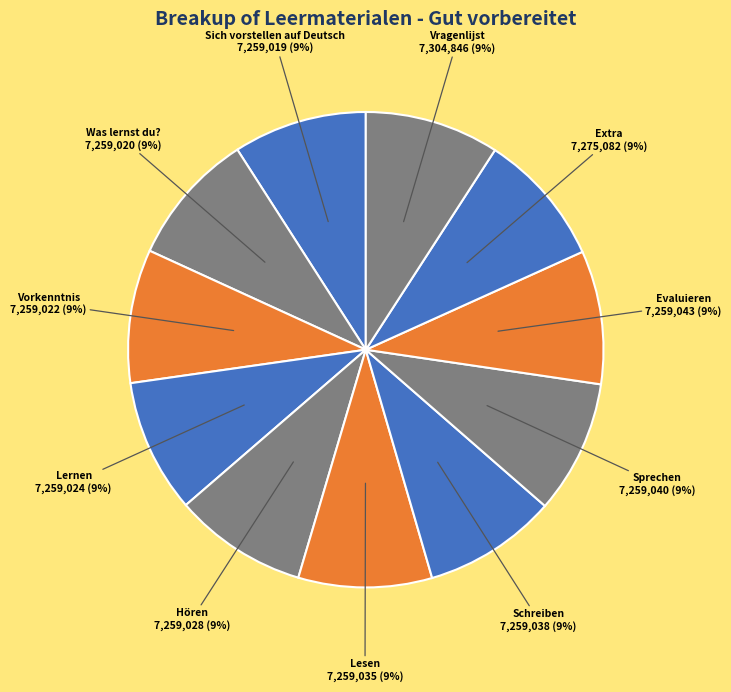

To the nearest percent, what is the average slice percentage?

9%